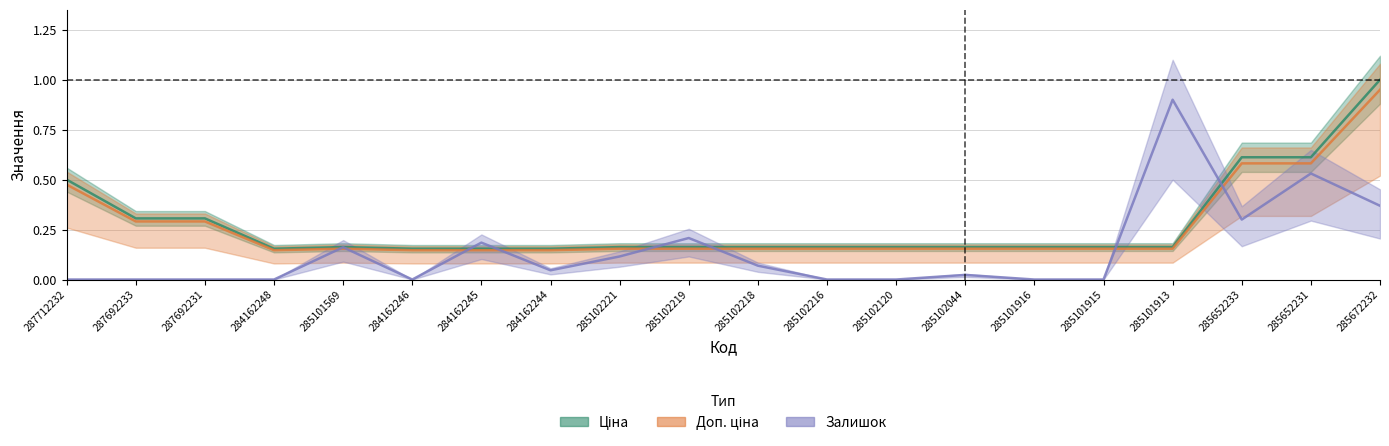

Does the chart have visible grid lines?

Yes